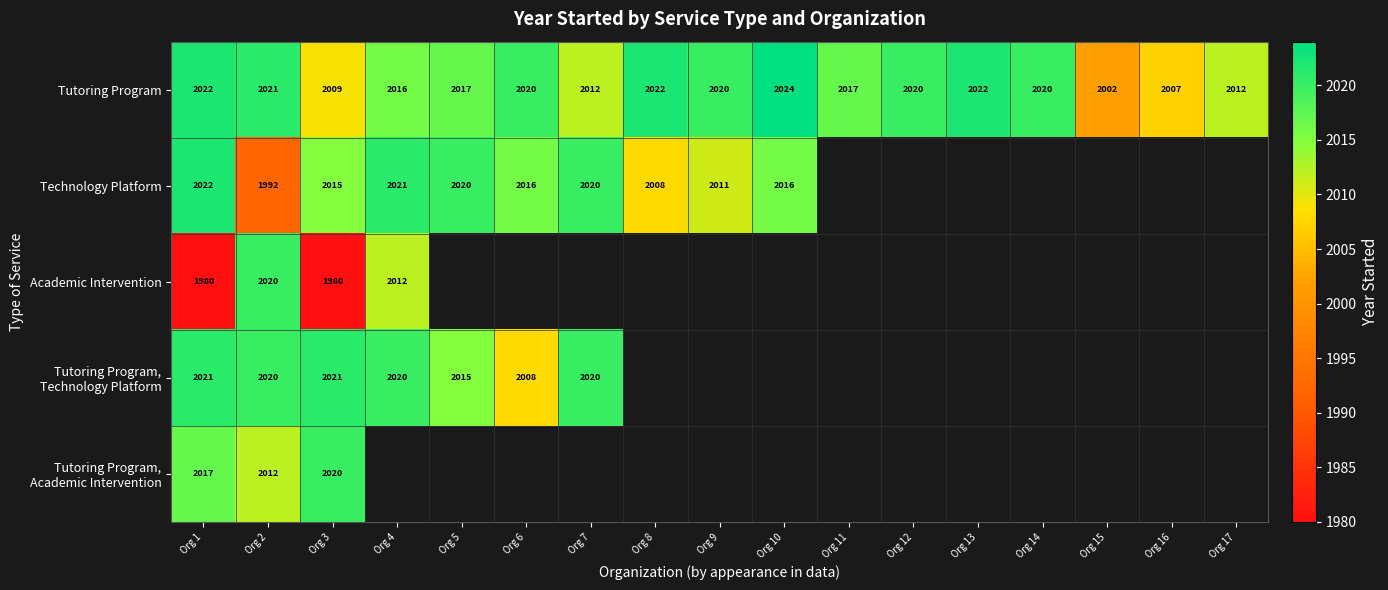

What is the difference between the highest and lowest values at Org 10?

8.0